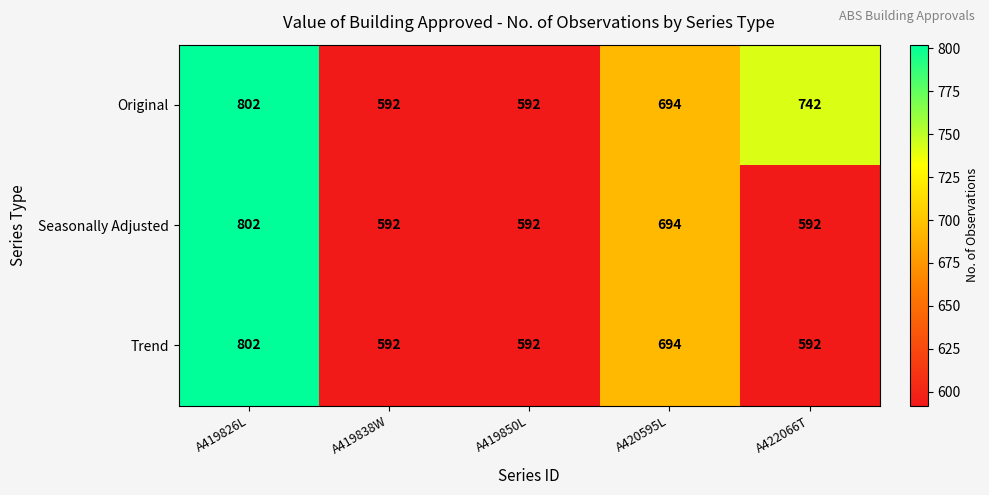

Reading left to right, list all the values displayed in this chart.

Original: A419826L=802	A419838W=592	A419850L=592	A420595L=694	A422066T=742
Seasonally Adjusted: A419826L=802	A419838W=592	A419850L=592	A420595L=694	A422066T=592
Trend: A419826L=802	A419838W=592	A419850L=592	A420595L=694	A422066T=592